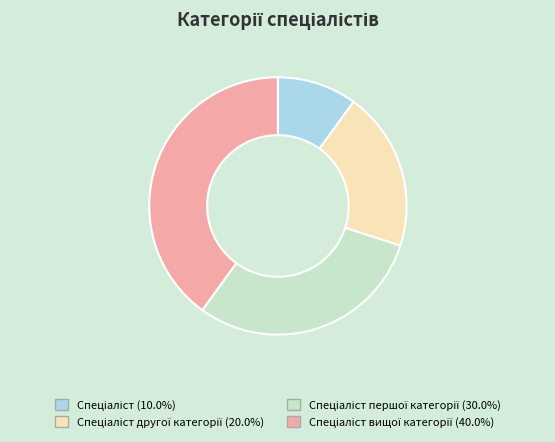

Is there a majority slice in this chart?

No